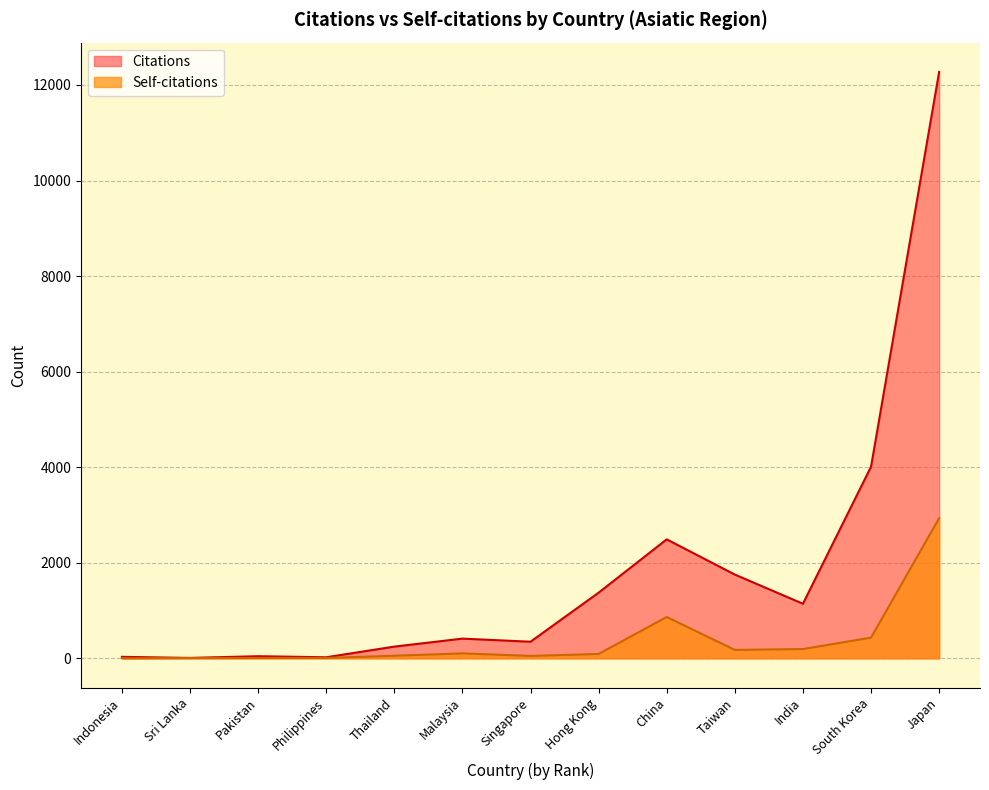

At which category is the sum across all series the highest?

Japan